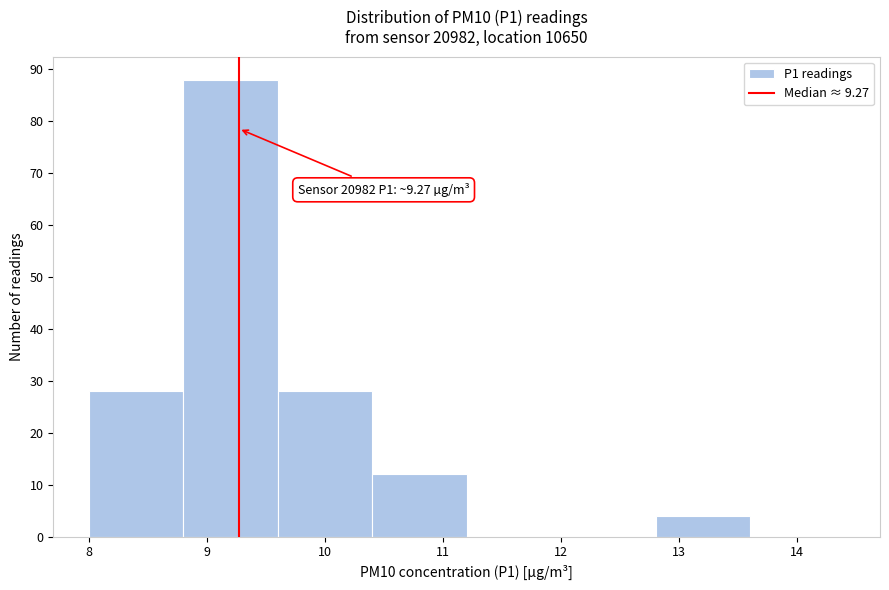

Over which range of the x-axis is the bar tallest?

8.8 to 9.6